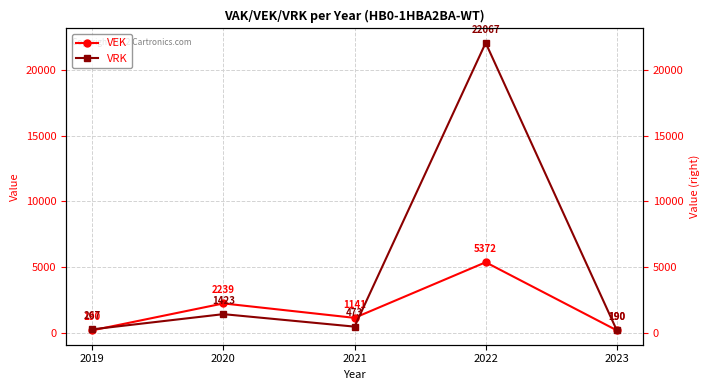

What is the value of the VRK point at the 3rd from the left?

473